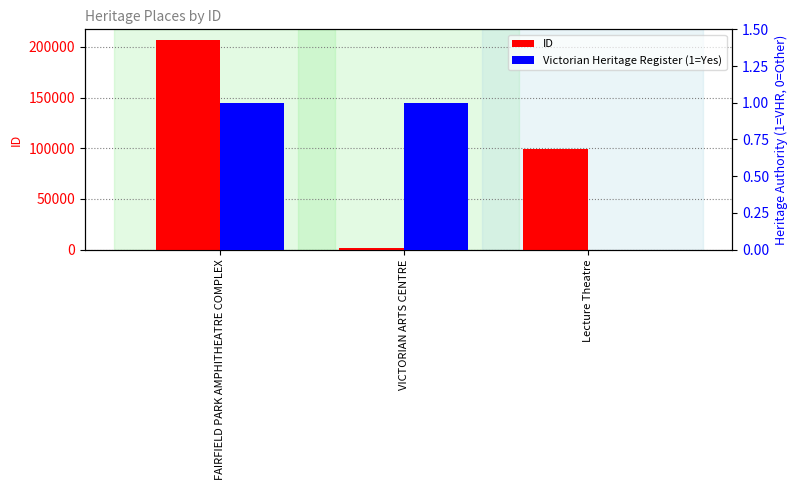

Between Lecture Theatre and FAIRFIELD PARK AMPHITHEATRE COMPLEX, which is larger?

FAIRFIELD PARK AMPHITHEATRE COMPLEX